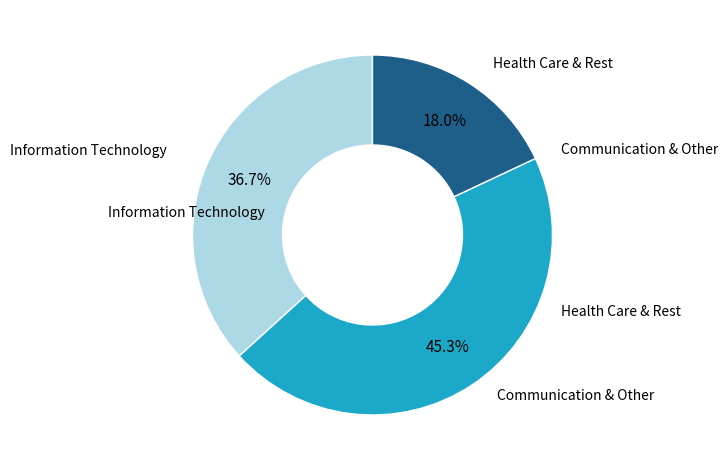

Does any single category account for the majority?

No